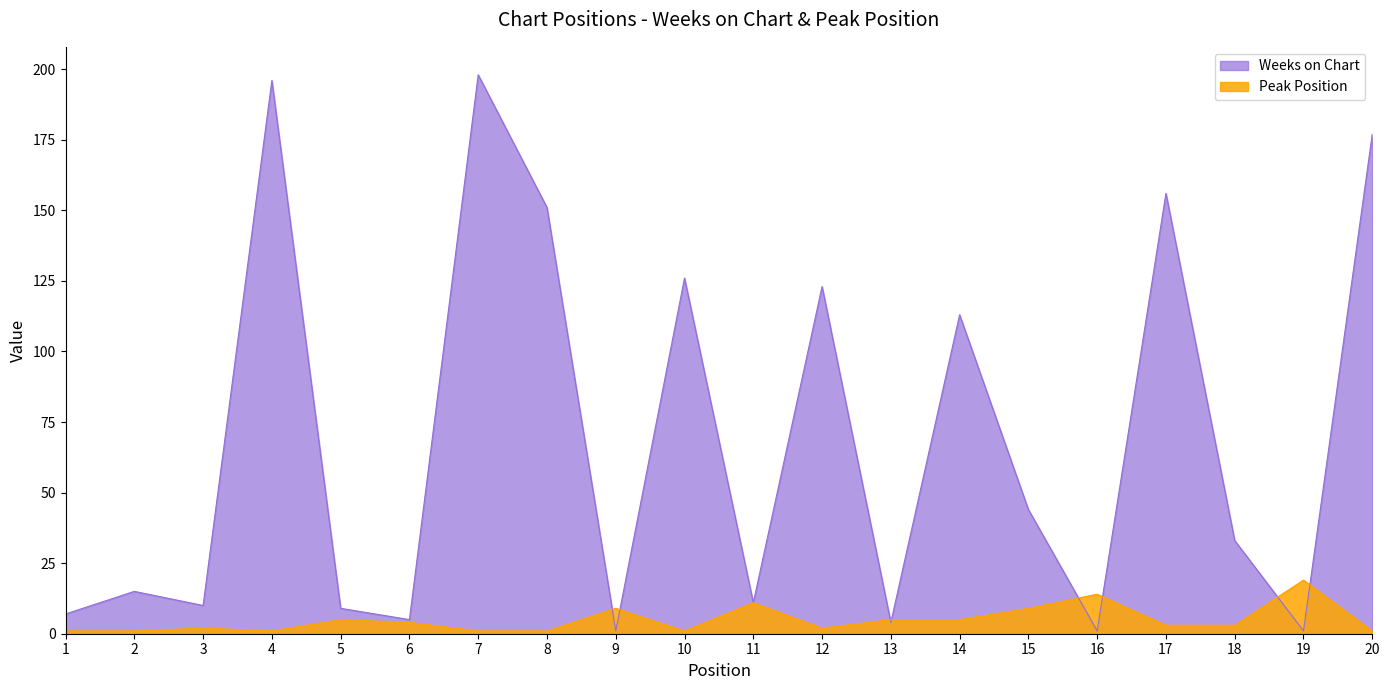

How many data points in Weeks on Chart are less than 33?

10